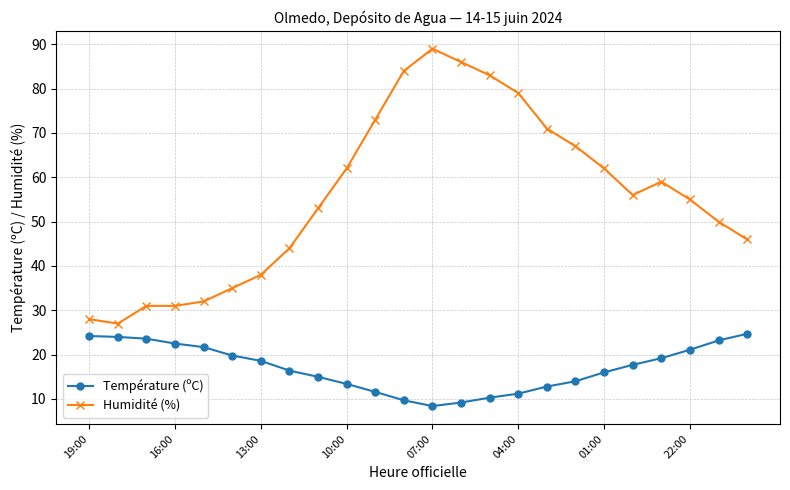

How many lines are shown in the chart?

2